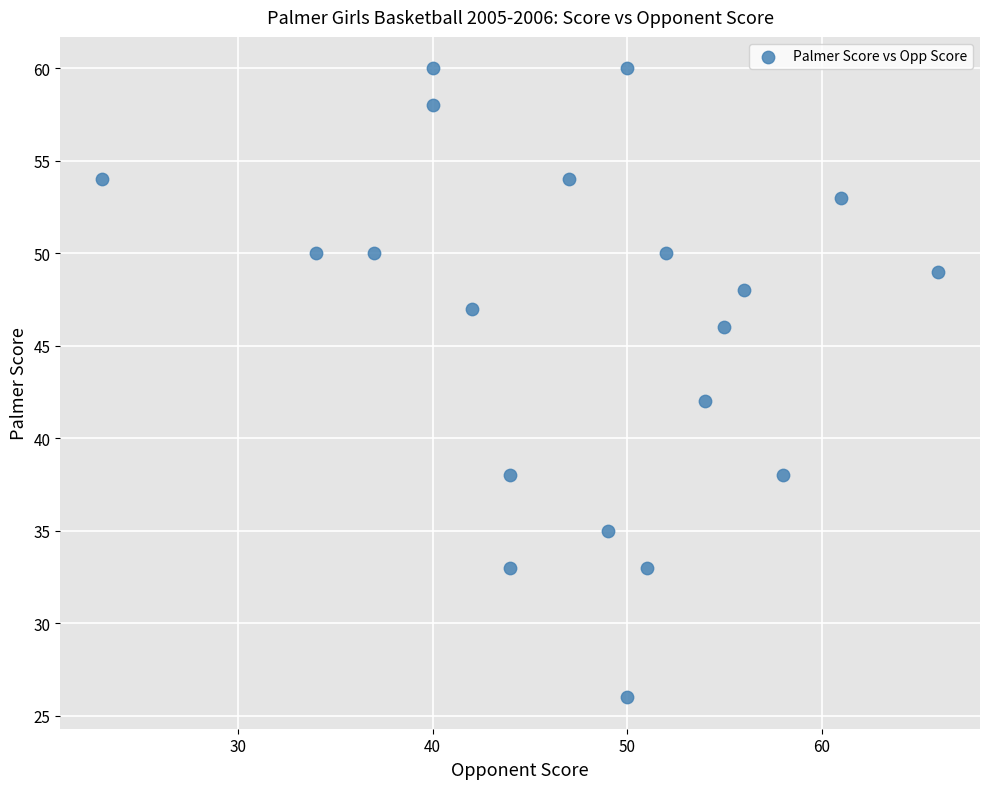

What is the range of X values (max minus min)?

43